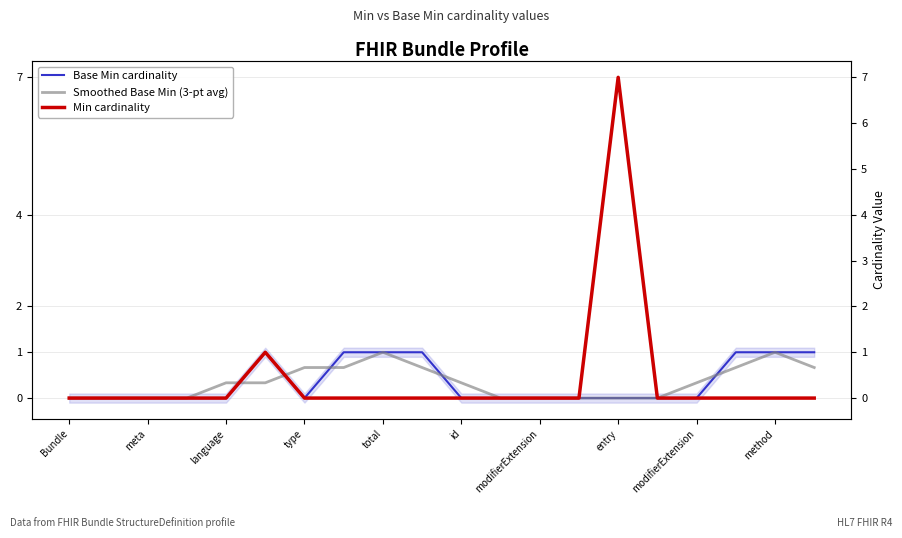

What is the sum of all Base Min cardinality values?

7.0